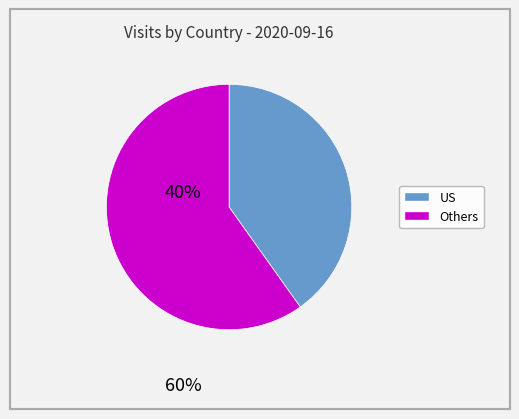

Does any single category account for the majority?

Yes